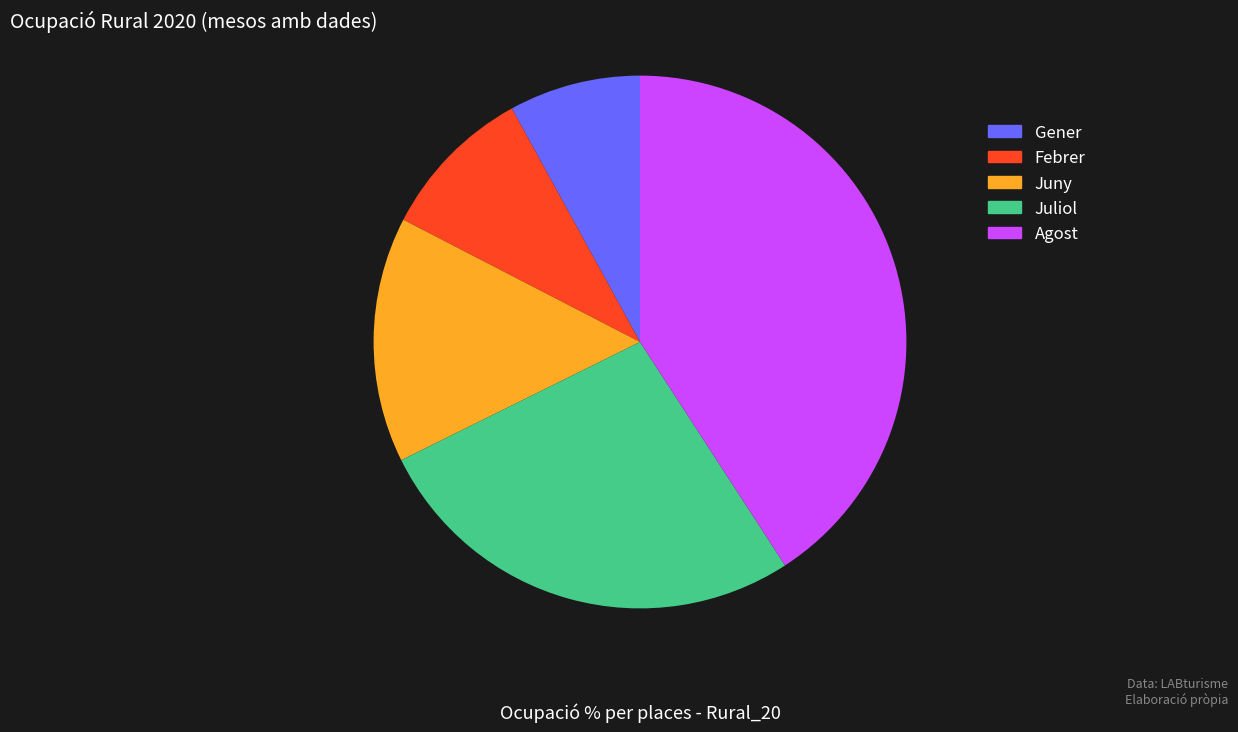

How many slices are in this pie chart?

5